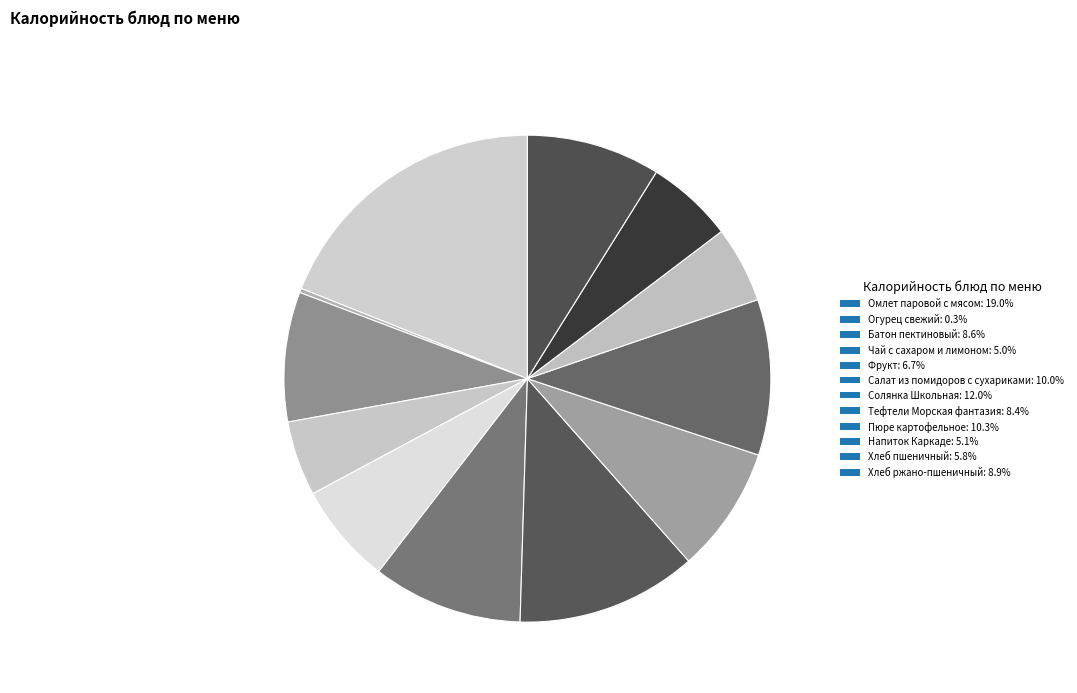

What is the largest slice in the pie chart?

Омлет паровой с мясом